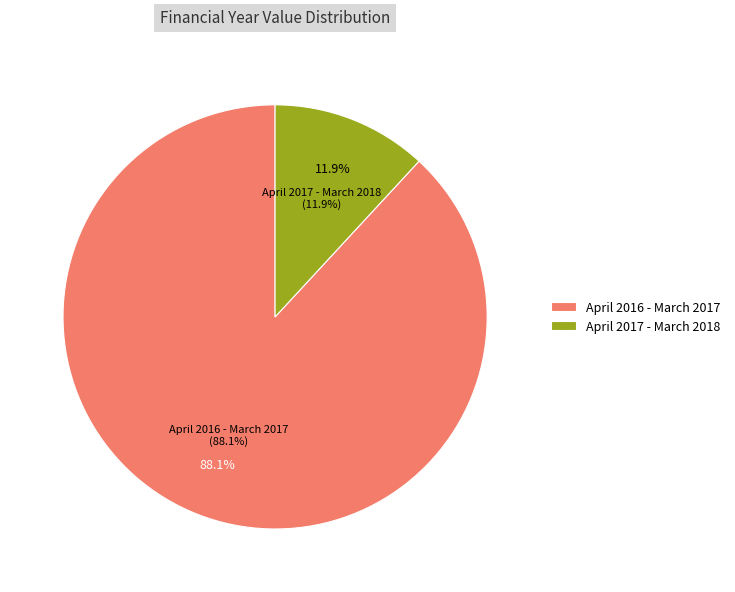

Is it true that April 2017 - March 2018 is 12% of the pie?

True